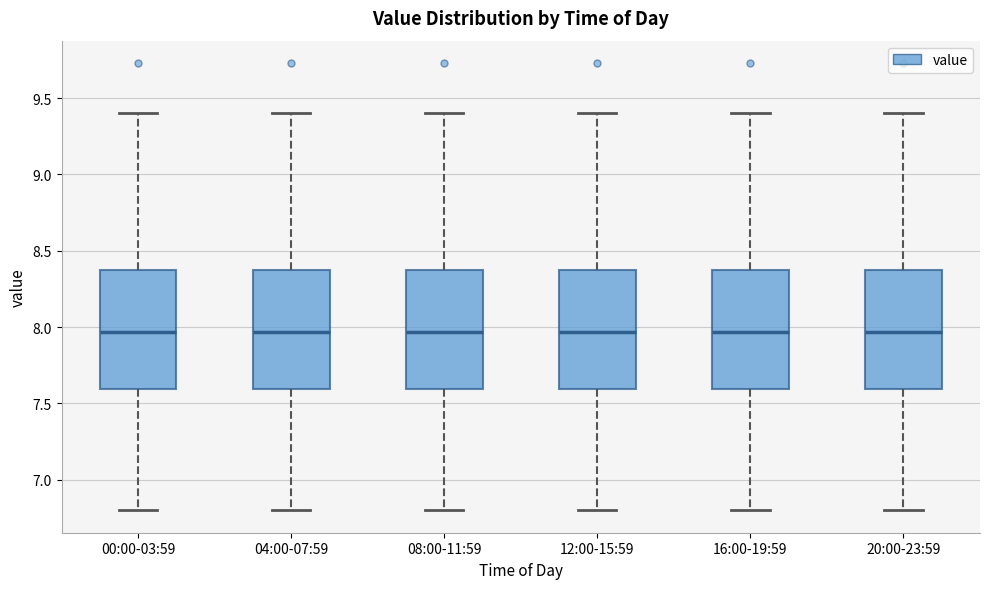

Reading left to right, transcribe this box plot: for each box, give where its median line is, the range the box spans, and where its two whiskers end, as read against the y-axis. The values are not printed on the chart, so give them approximately, as read against the axis.

00:00-03:59: median 7.95, box 7.60 to 8.40, whiskers 6.80 to 9.40
04:00-07:59: median 7.95, box 7.60 to 8.40, whiskers 6.80 to 9.40
08:00-11:59: median 7.95, box 7.60 to 8.40, whiskers 6.80 to 9.40
12:00-15:59: median 7.95, box 7.60 to 8.40, whiskers 6.80 to 9.40
16:00-19:59: median 7.95, box 7.60 to 8.40, whiskers 6.80 to 9.40
20:00-23:59: median 7.95, box 7.60 to 8.40, whiskers 6.80 to 9.40